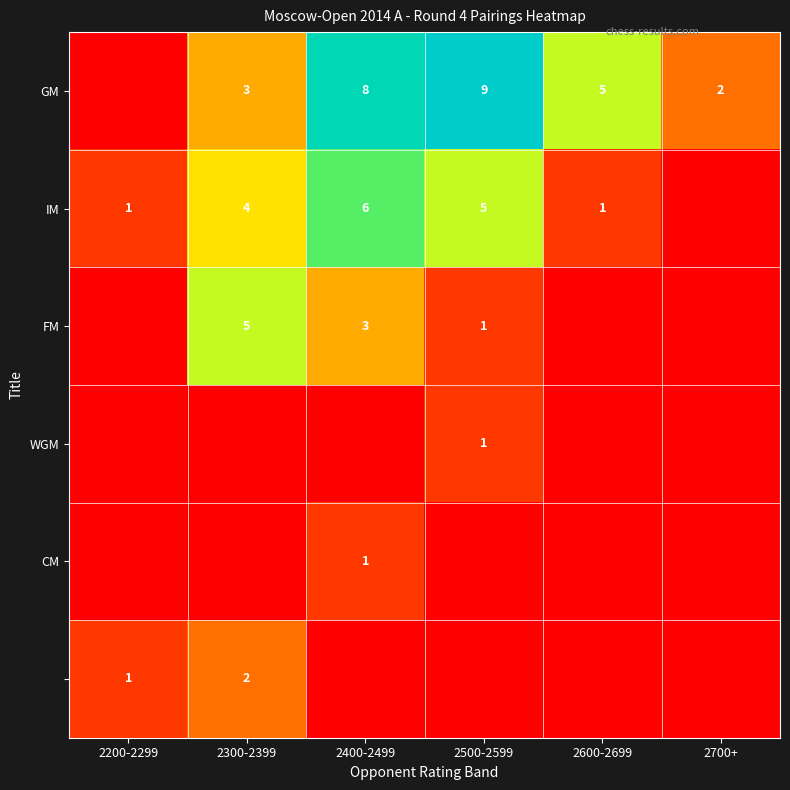

True or false: CM has a value of 1 at 2400-2499.

True